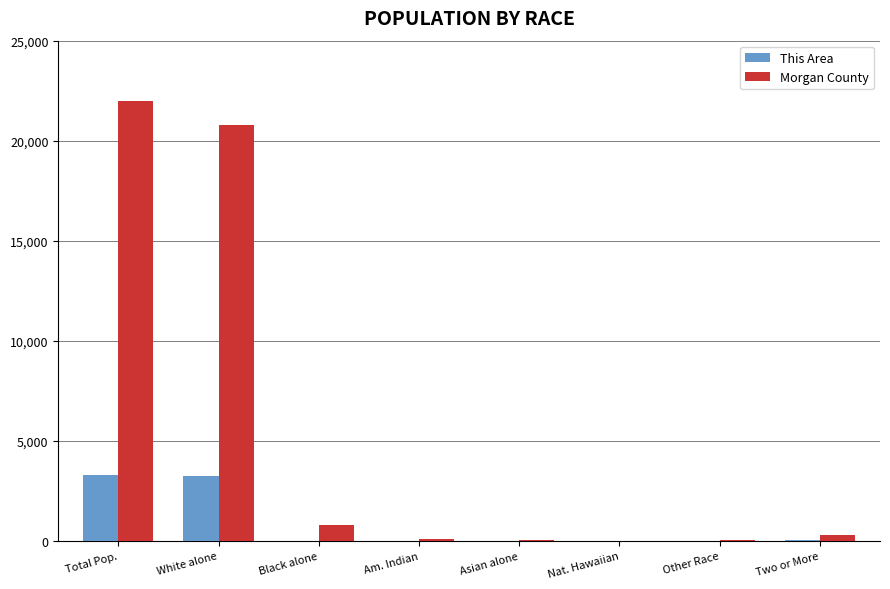

Which series has the largest total across all categories?

Morgan County